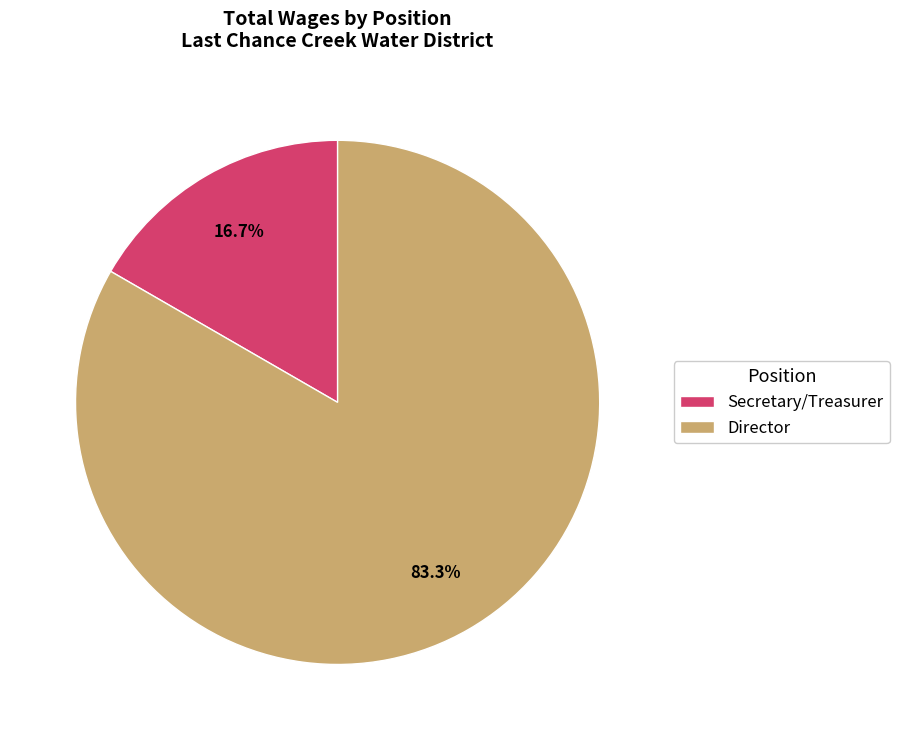

Is there a majority slice in this chart?

Yes